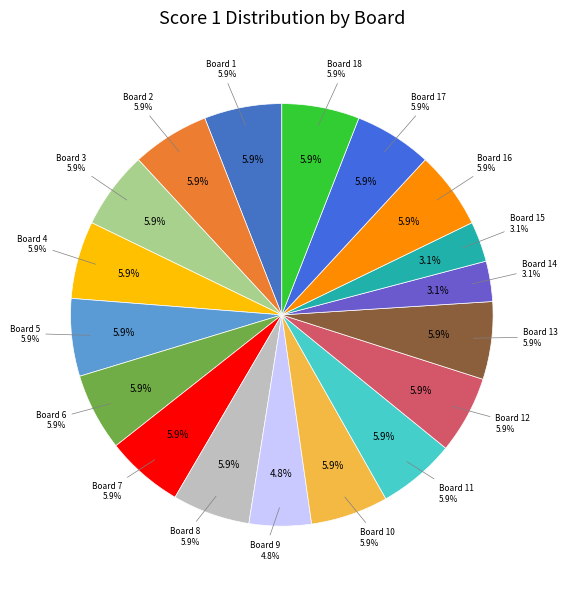

Between Board 10 and Board 14, which is larger?

Board 10